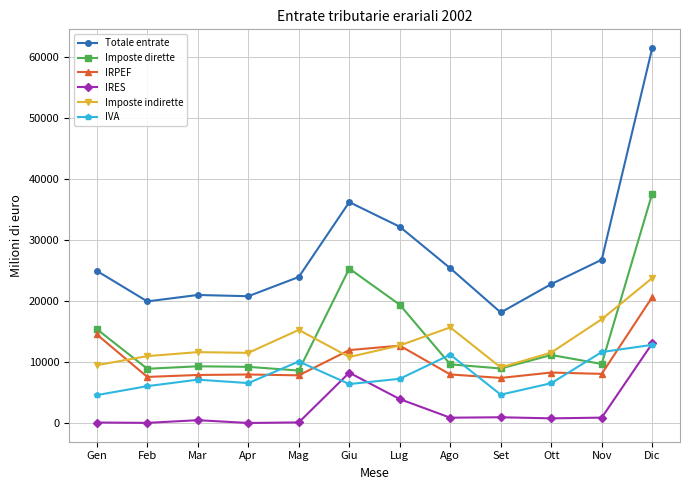

What is the label of the 4th point from the left?

Apr